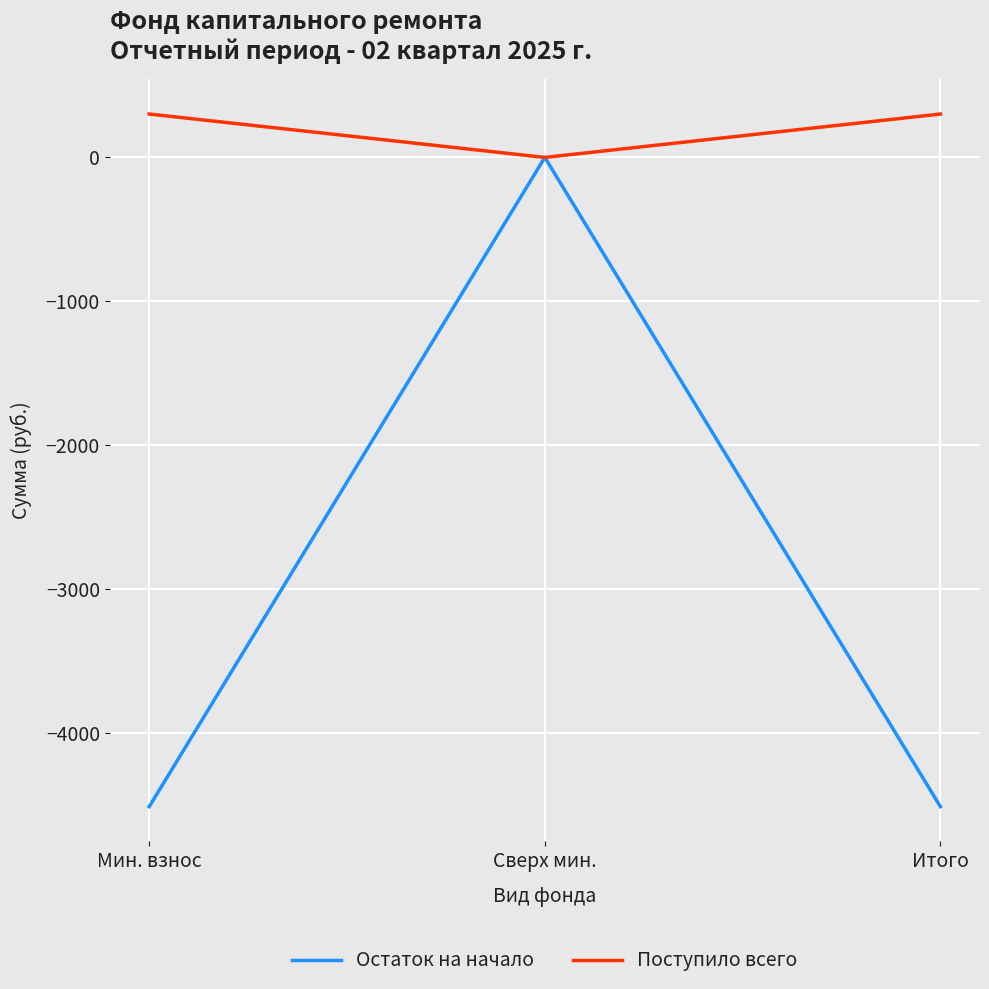

The value of Остаток на начало at Сверх мин. is 1515.9. True or false?

False